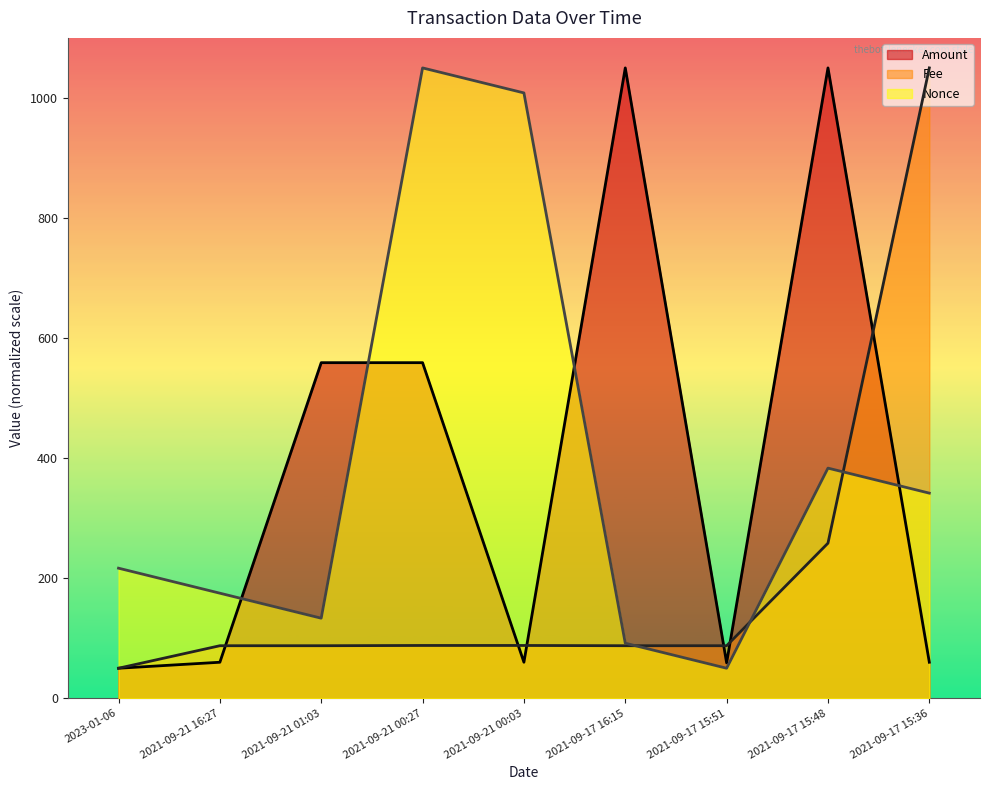

How many data points in Nonce are less than 216?

4